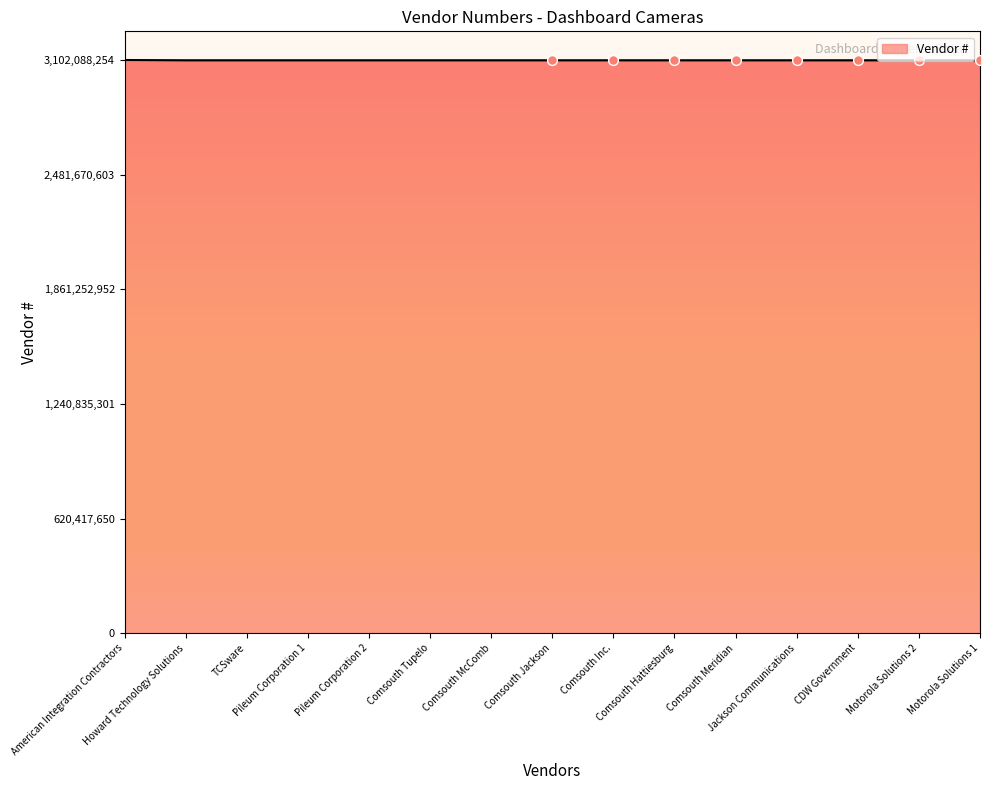

What is the ratio of the value at Comsouth Hattiesburg to the value at Comsouth Tupelo?

1.0